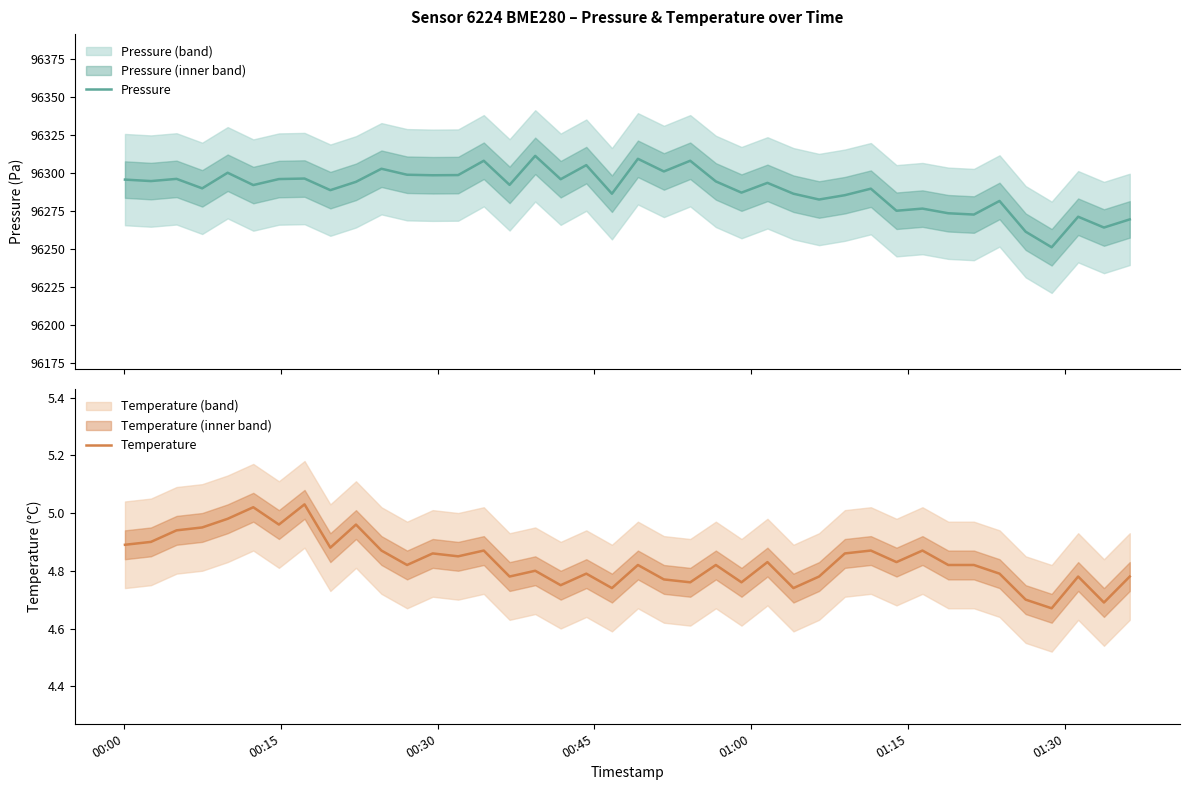

How many categories are shown in the chart?

40